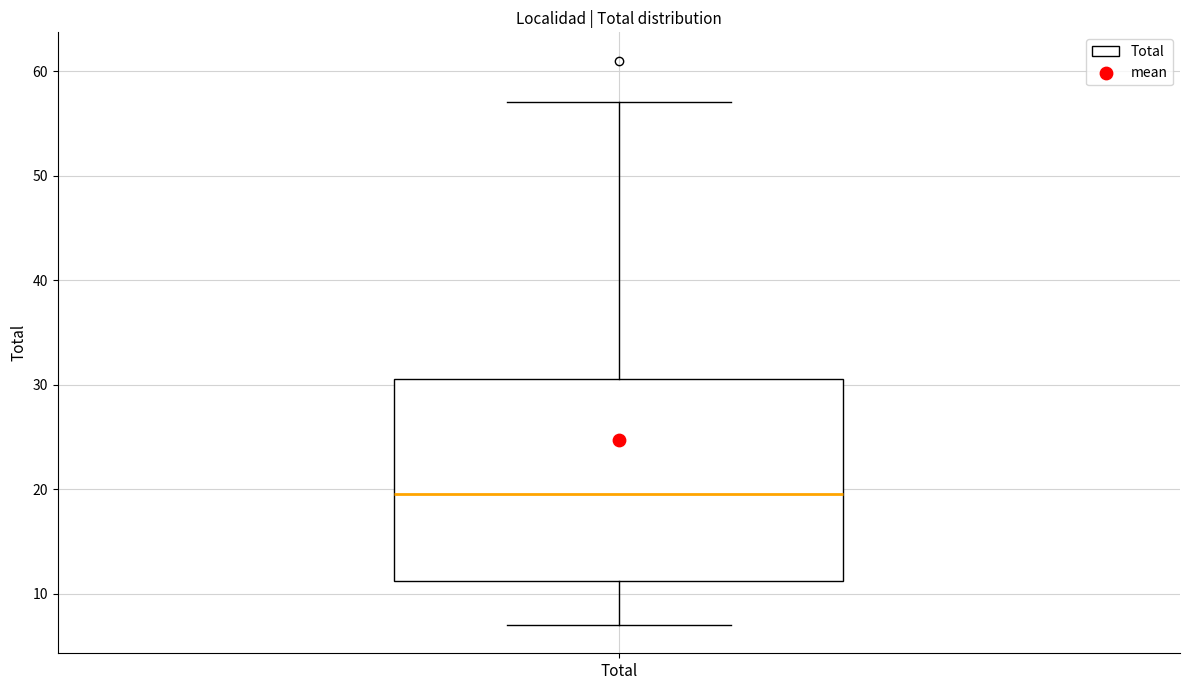

Where is the upper edge of the box for Total on the y-axis? The values are not printed on the chart, so give them approximately, as read against the axis.

31